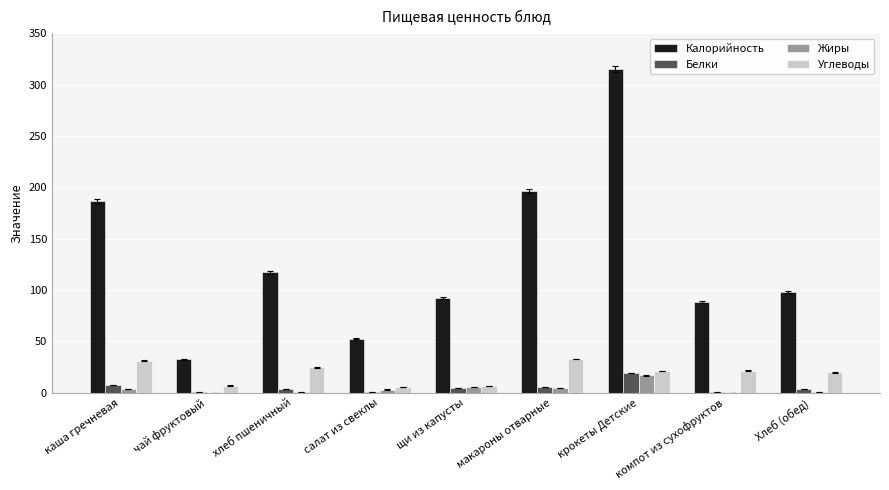

At which category is the sum across all series the highest?

крокеты Детские